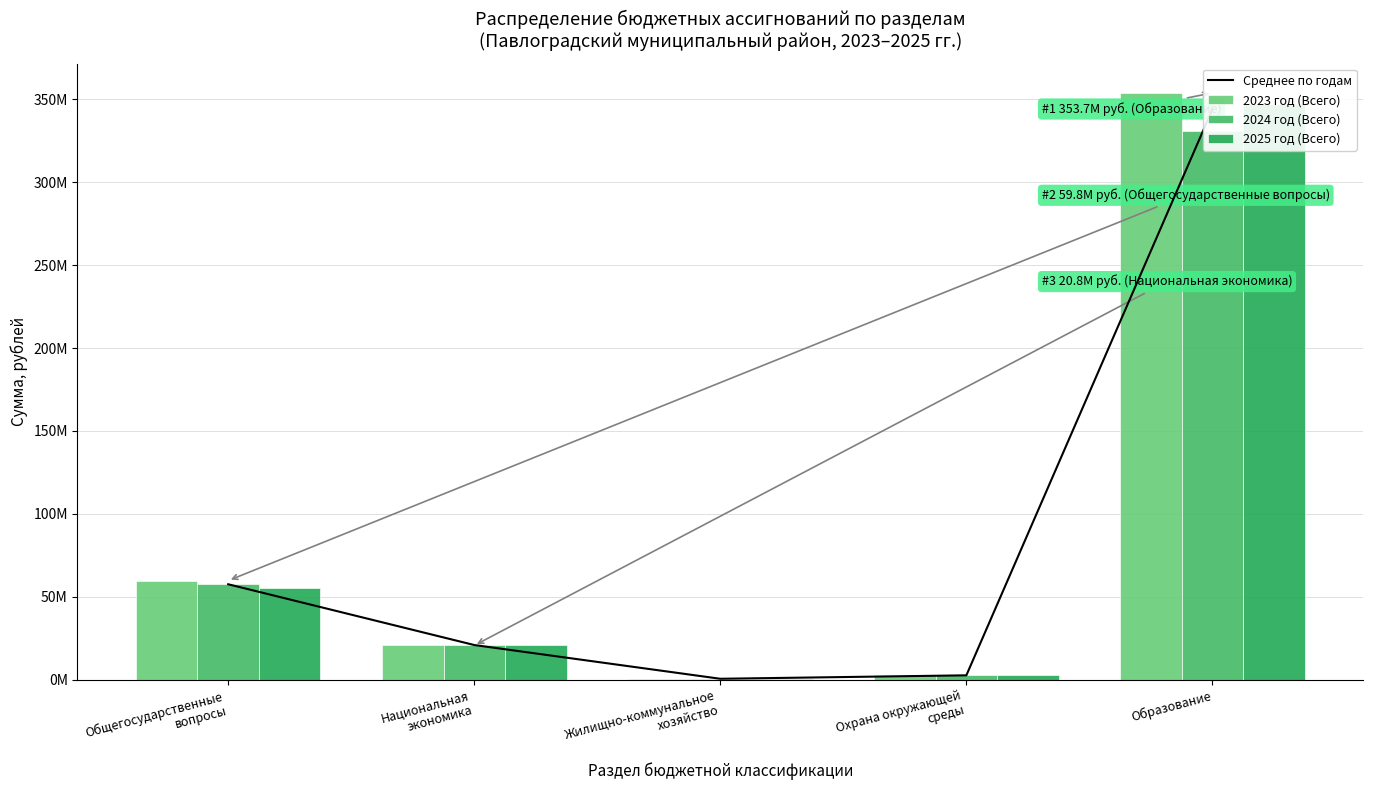

What is the minimum value shown in the chart?

588376.4